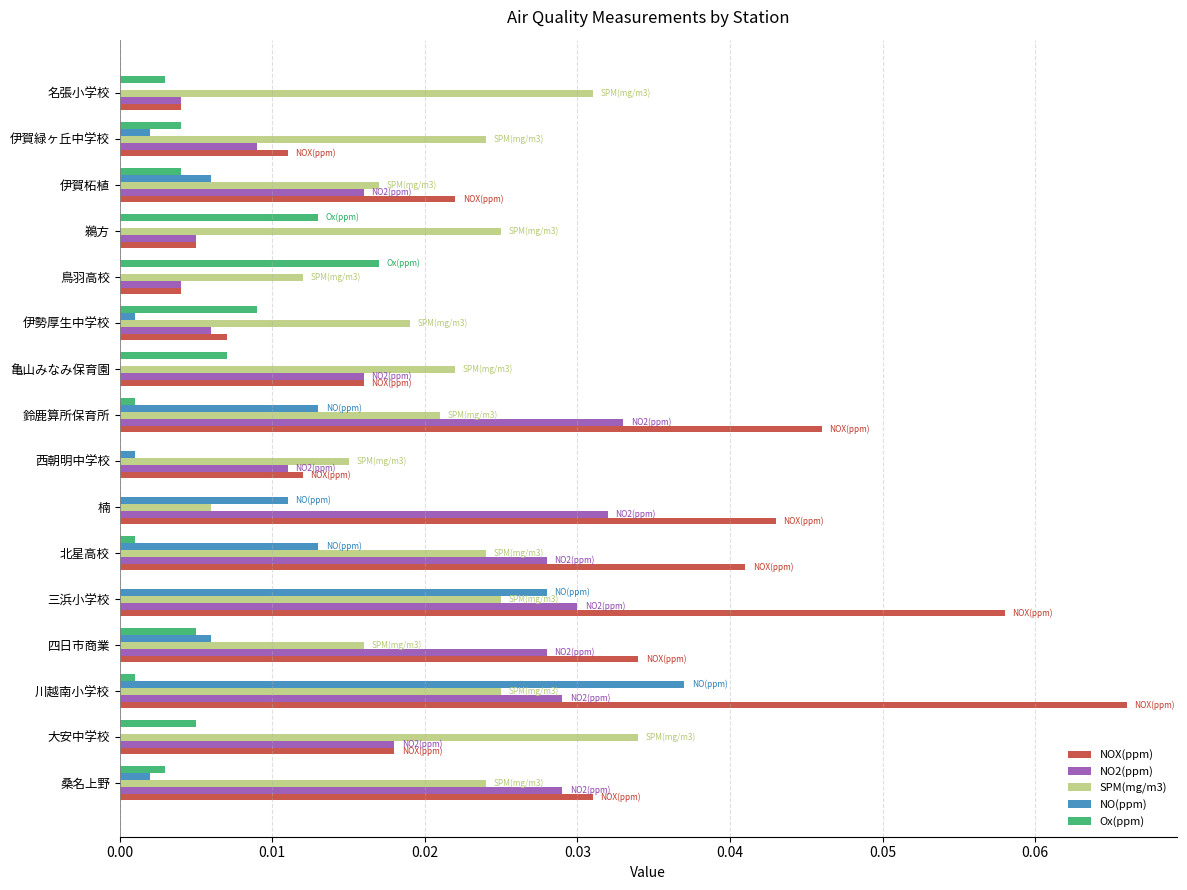

How many NO2(ppm) values are between 0 and 1?

16